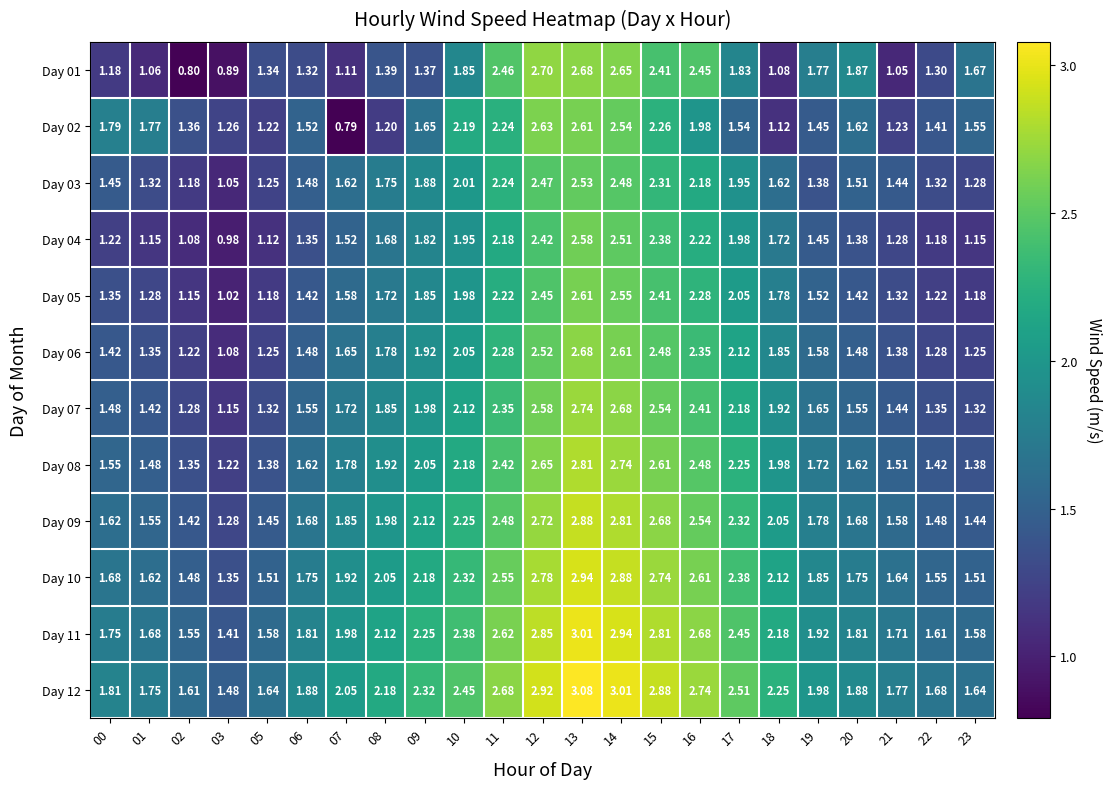

Is the value of Day 05 at 11 greater than the value of Day 08 at 21?

Yes